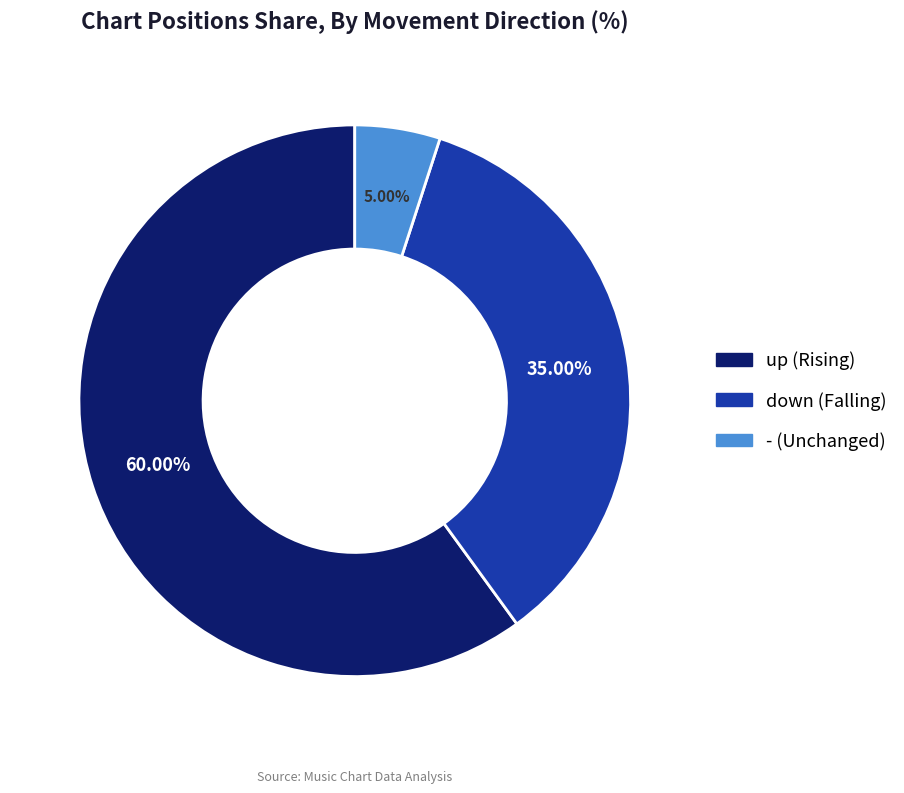

To the nearest percent, what is the difference between the - and down slice percentages?

30%